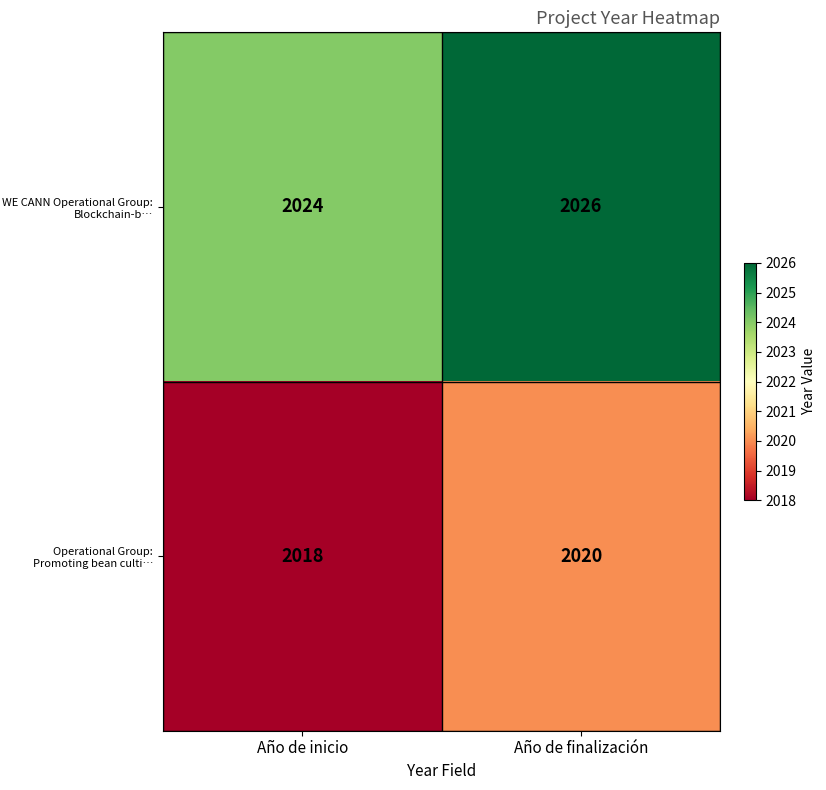

How many data points does each series have?

2